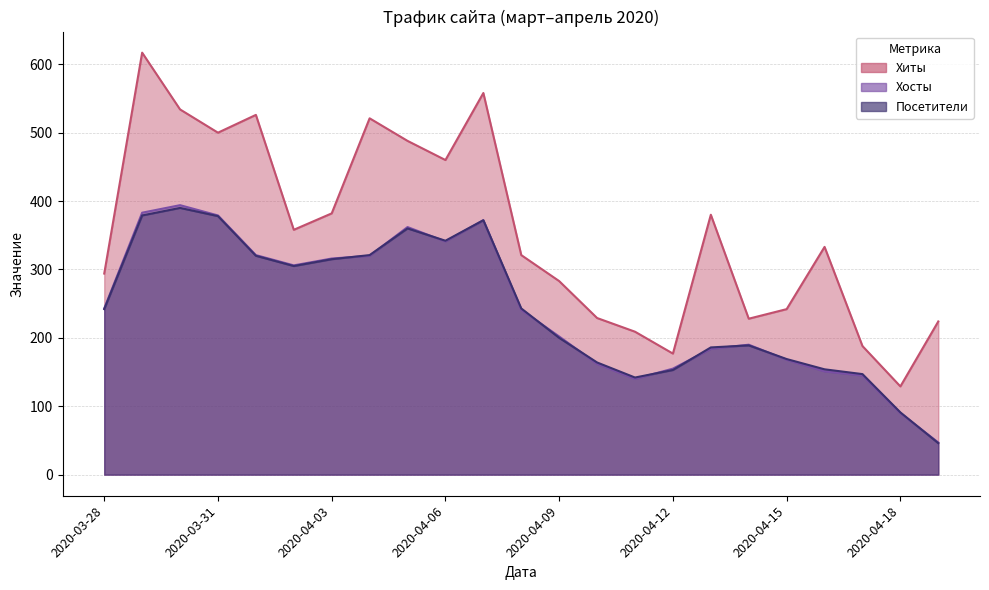

What is the total value across all series at 2020-04-01?

1167